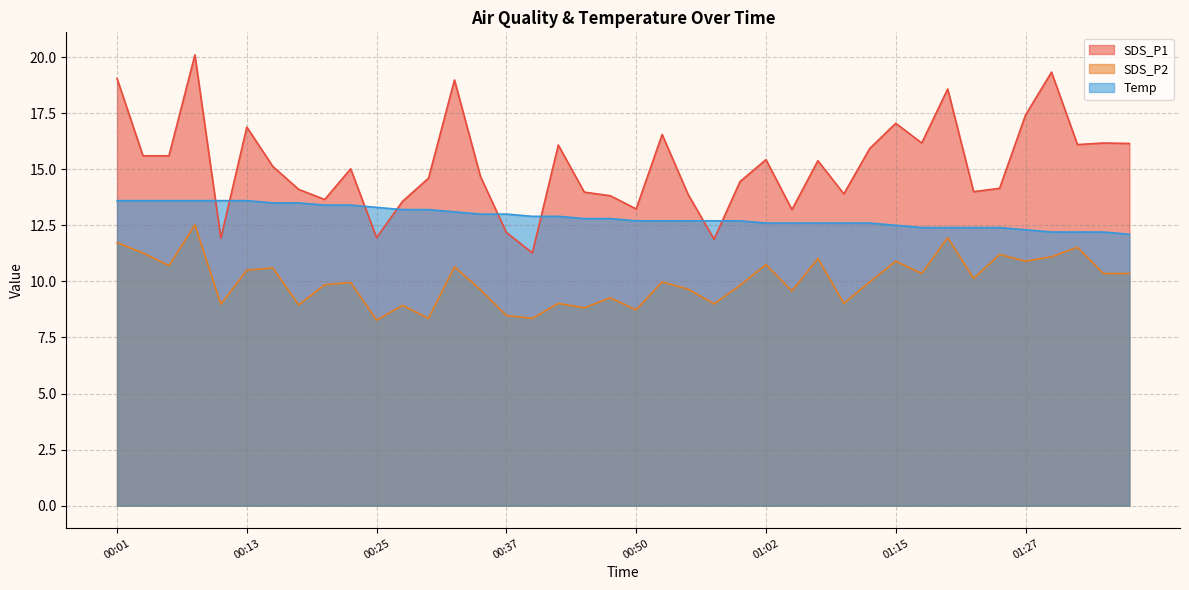

What is the total value across all series at 00:30?

36.1